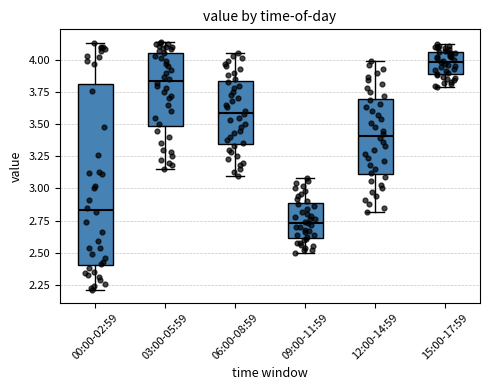

Reading left to right, read every box against the y-axis: the position of its median line, the range the box covers, and the ends of its whiskers. The values are not printed on the chart, so give them approximately, as read against the axis.

00:00-02:59: median 2.85, box 2.40 to 3.80, whiskers 2.20 to 4.15
03:00-05:59: median 3.85, box 3.50 to 4.05, whiskers 3.15 to 4.15
06:00-08:59: median 3.60, box 3.35 to 3.85, whiskers 3.10 to 4.05
09:00-11:59: median 2.75, box 2.60 to 2.90, whiskers 2.50 to 3.10
12:00-14:59: median 3.40, box 3.10 to 3.70, whiskers 2.80 to 4.00
15:00-17:59: median 4.00, box 3.90 to 4.05, whiskers 3.80 to 4.10